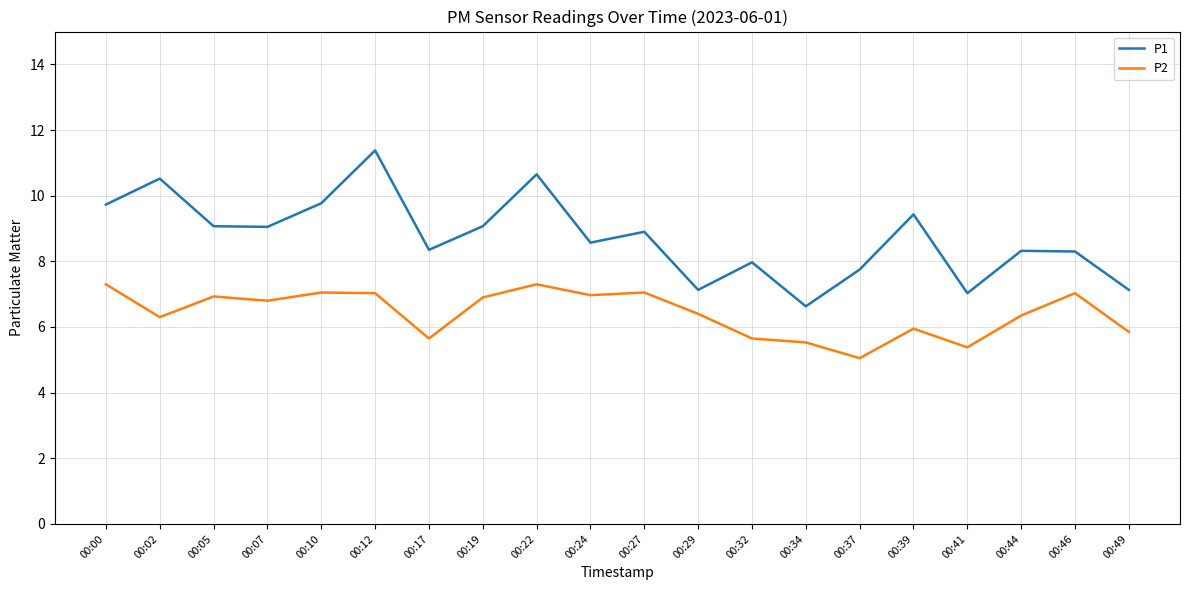

What is the total value across all series at 00:10?

16.8